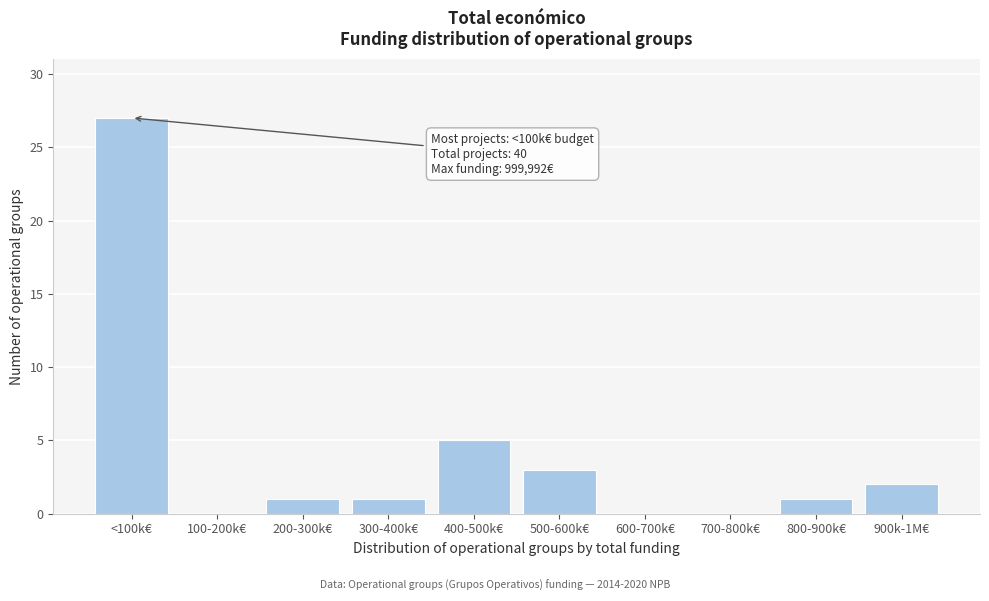

Reading right to left, transcribe all the data shown in this chart.

900k-1M€=2	800-900k€=1	700-800k€=0	600-700k€=0	500-600k€=3	400-500k€=5	300-400k€=1	200-300k€=1	100-200k€=0	<100k€=27